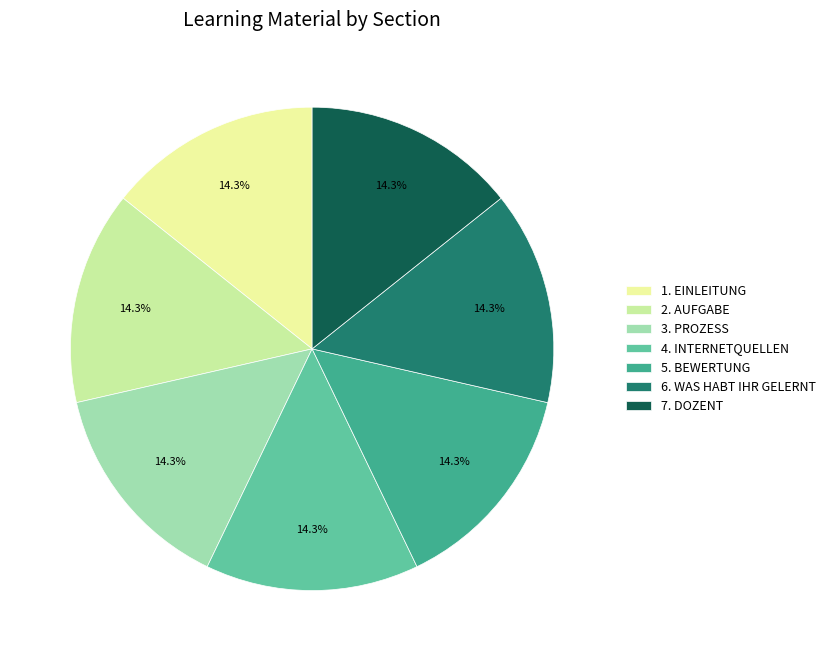

What percentage is NOT represented by 4. INTERNETQUELLEN?

85.7%